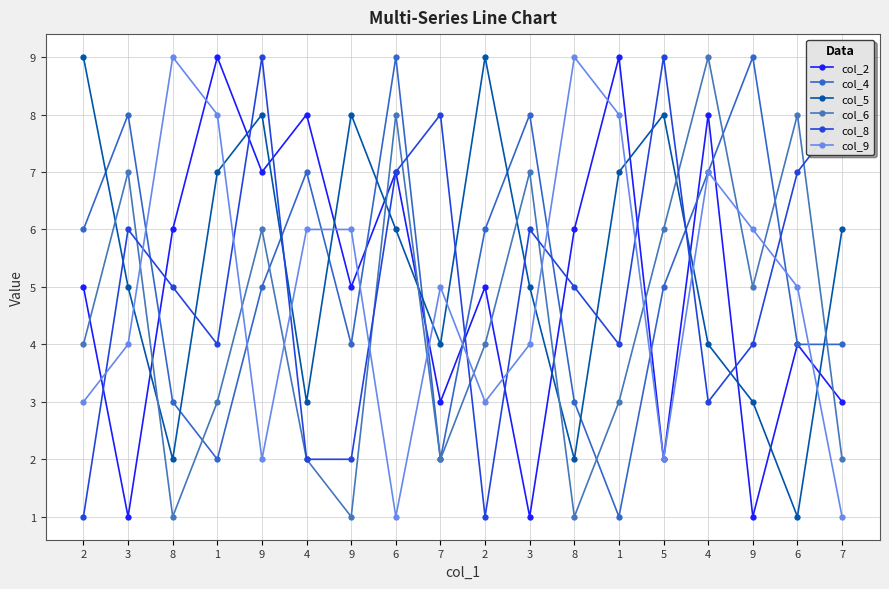

At which category is the sum across all series the highest?

6